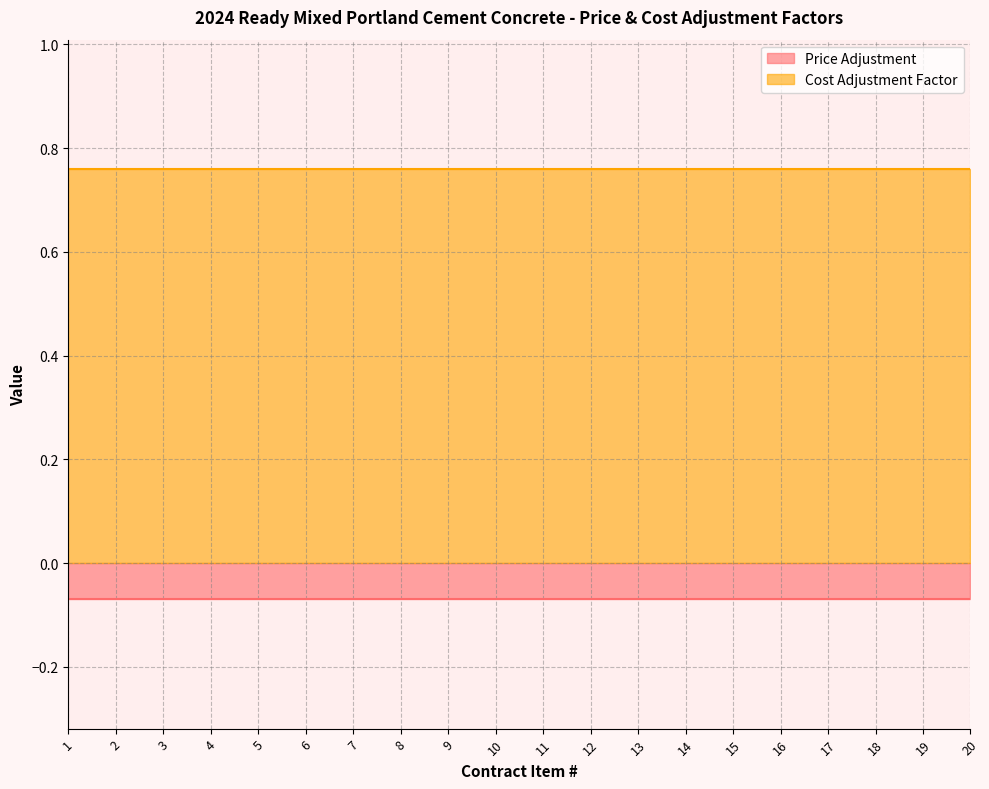

How many categories are shown in the chart?

20